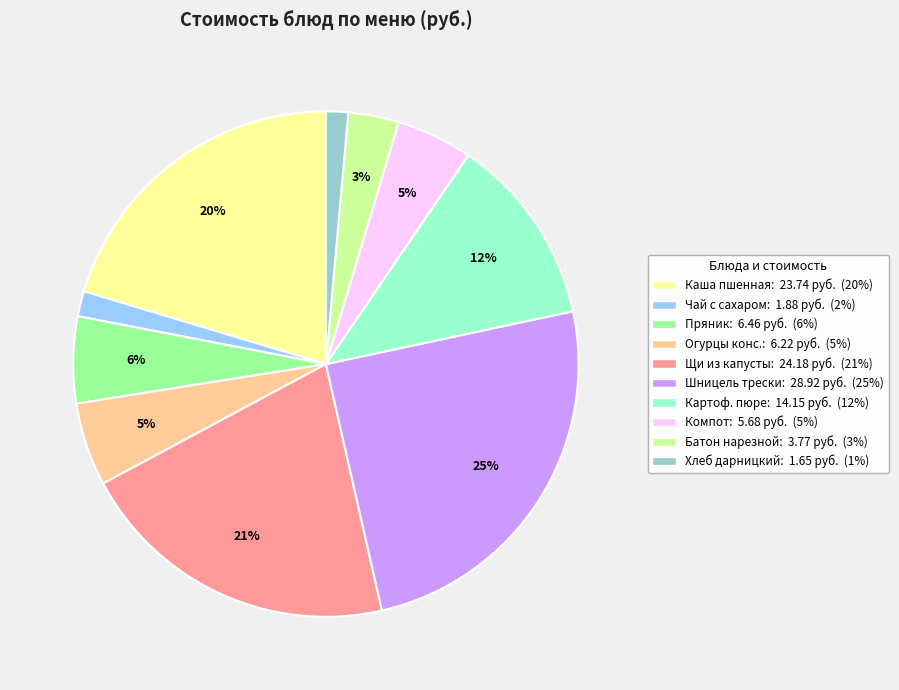

Is there any slice that represents more than half of the pie?

No